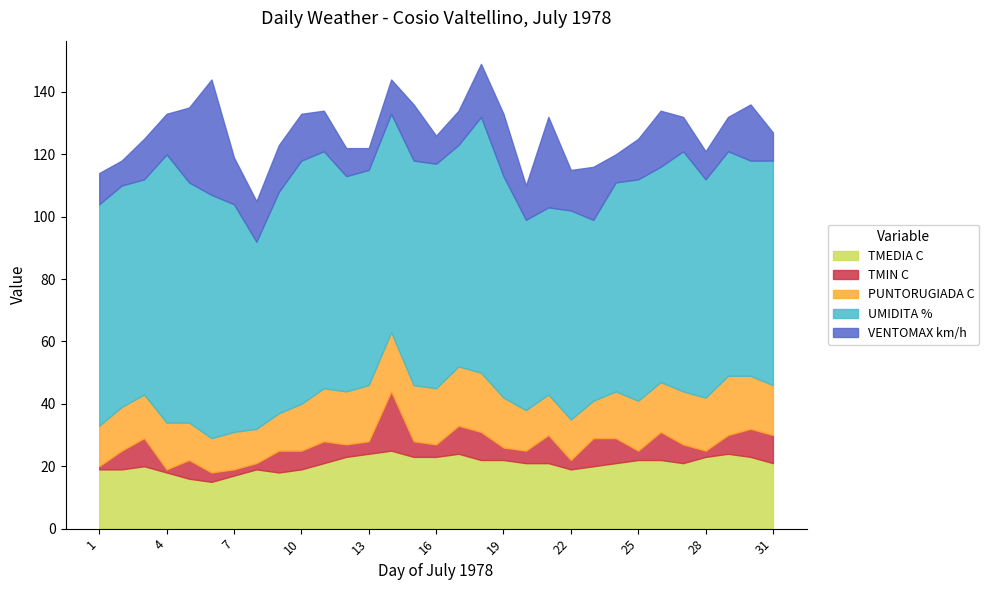

True or false: TMIN C and PUNTORUGIADA C cross at least once.

False